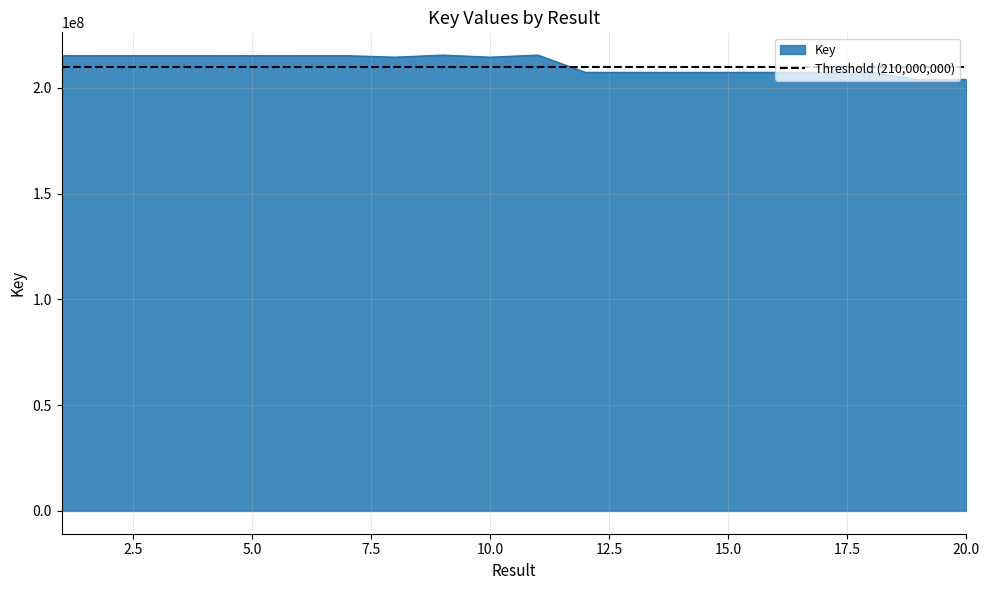

How many data points are less than 214484304?

10